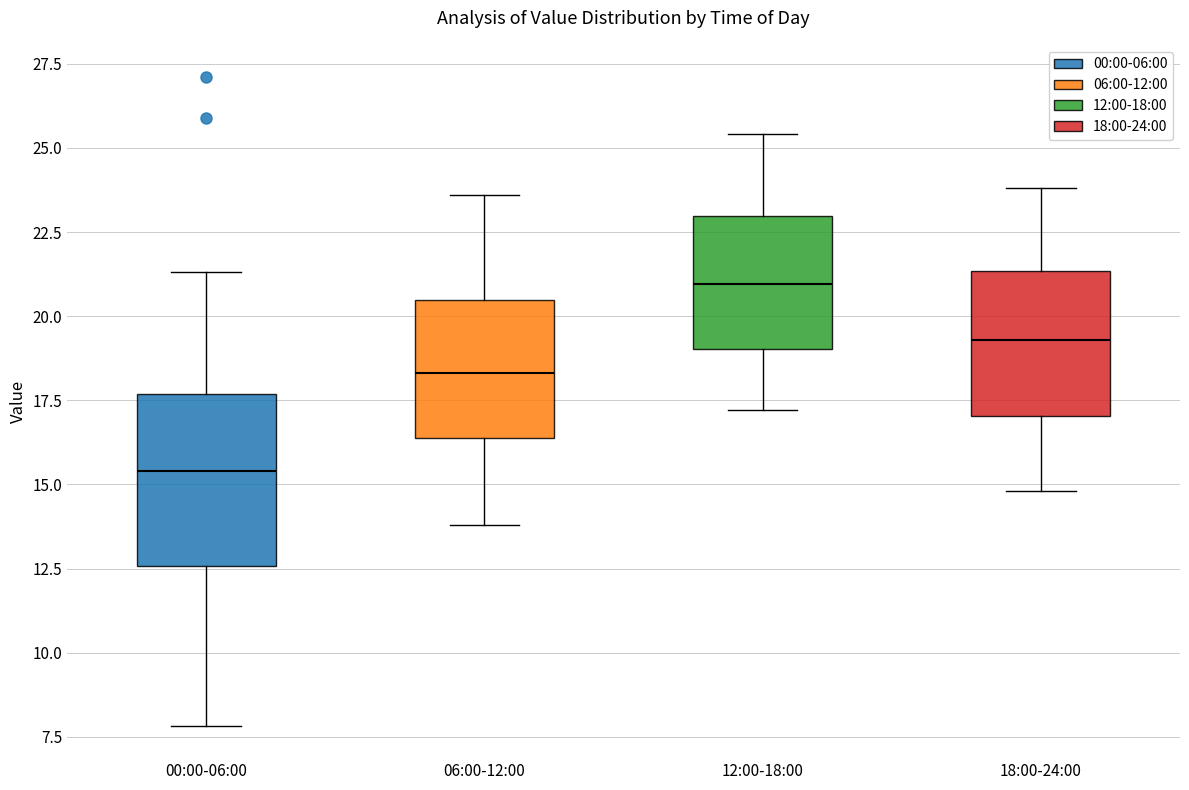

Comparing the boxes themselves (not the whiskers), which one is the tallest?

00:00-06:00